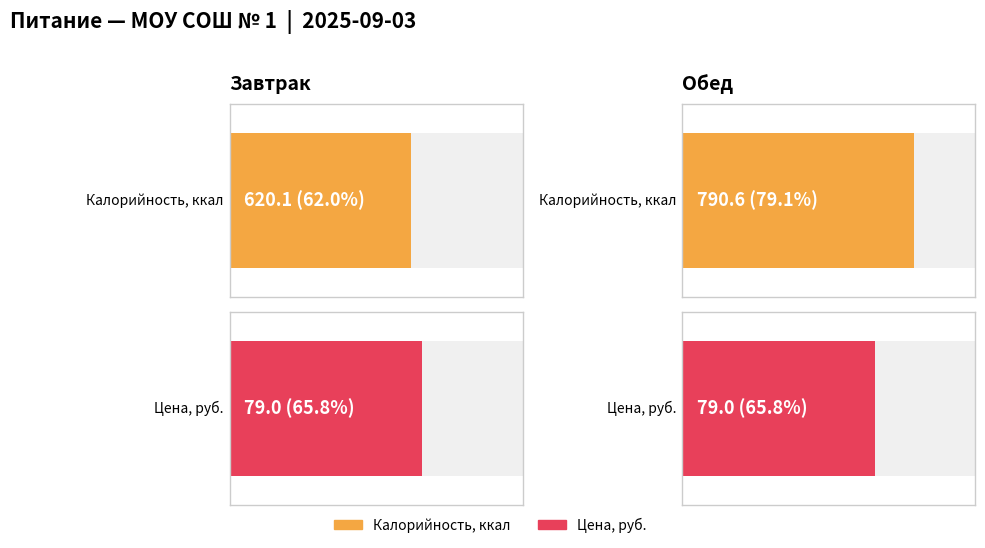

Does the chart contain any negative values?

No